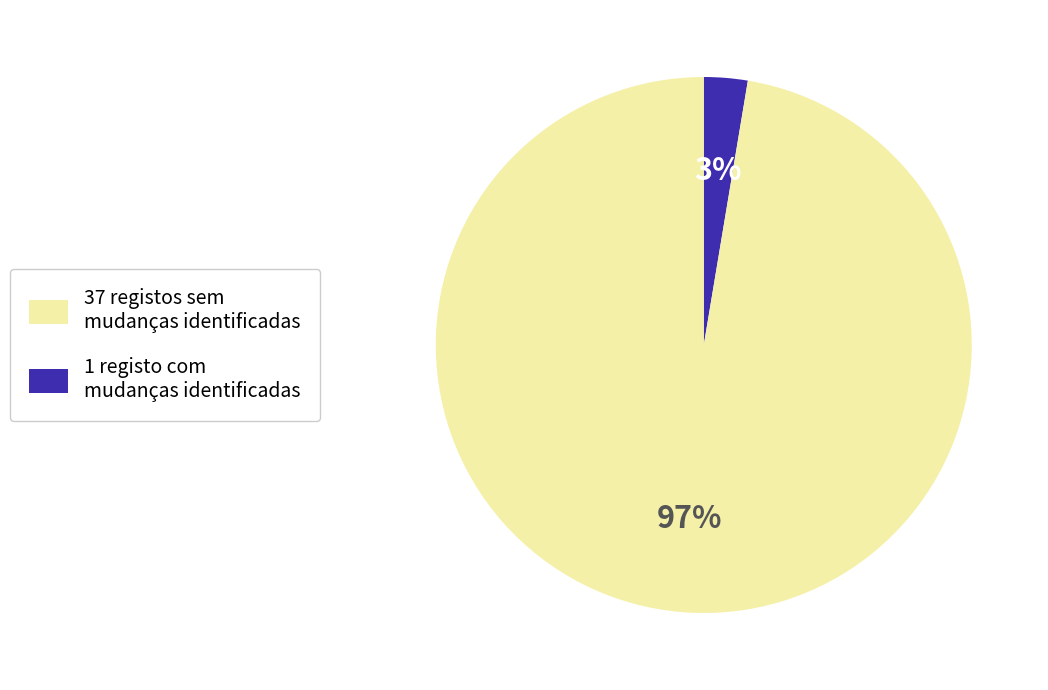

Is there any slice that represents more than half of the pie?

Yes